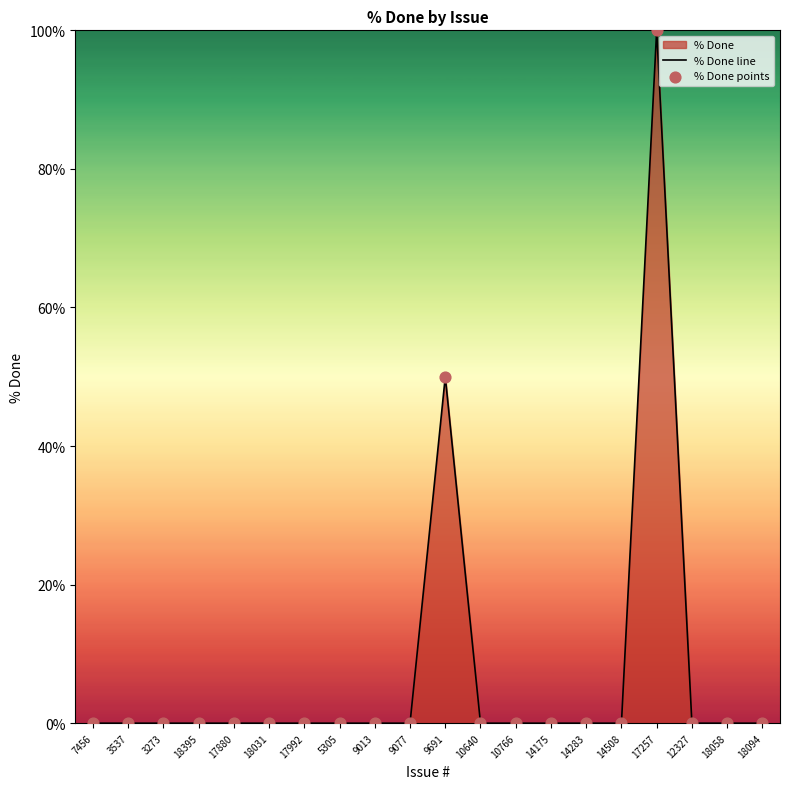

Which series has the widest spread of Y values?

% Done line